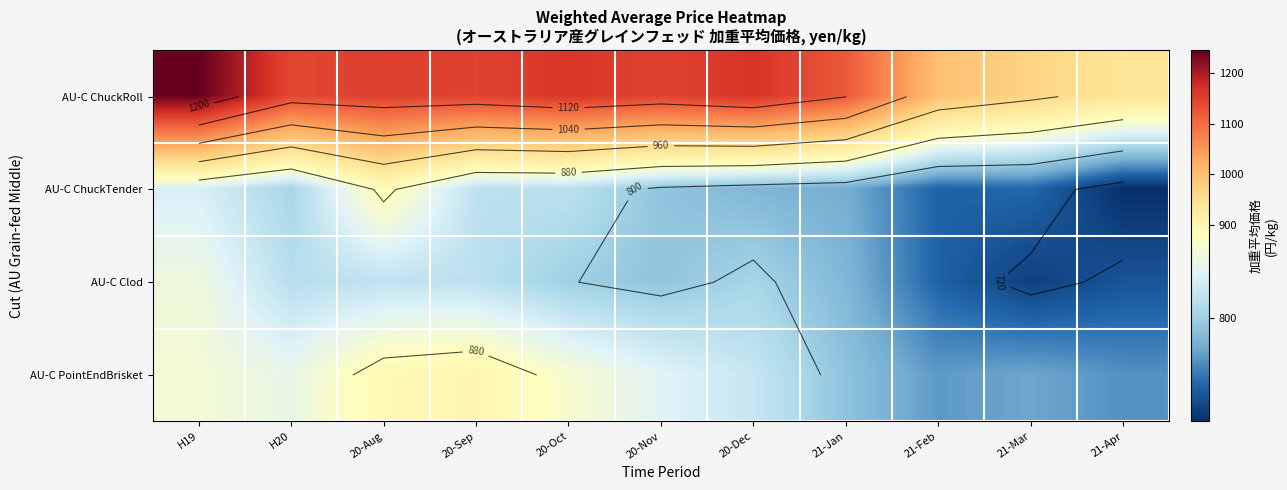

Which category has the highest value across all series?

H19